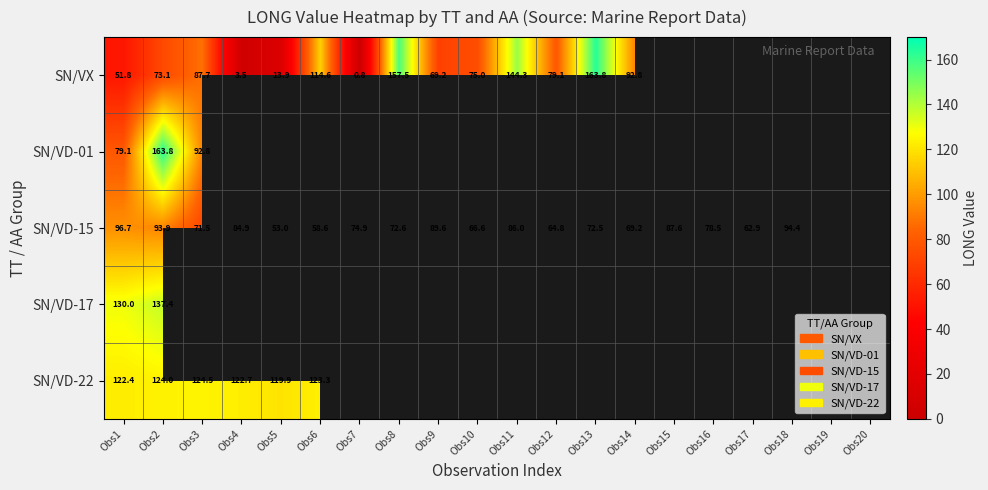

The value of SN/VX at Obs12 is 36.9. True or false?

False